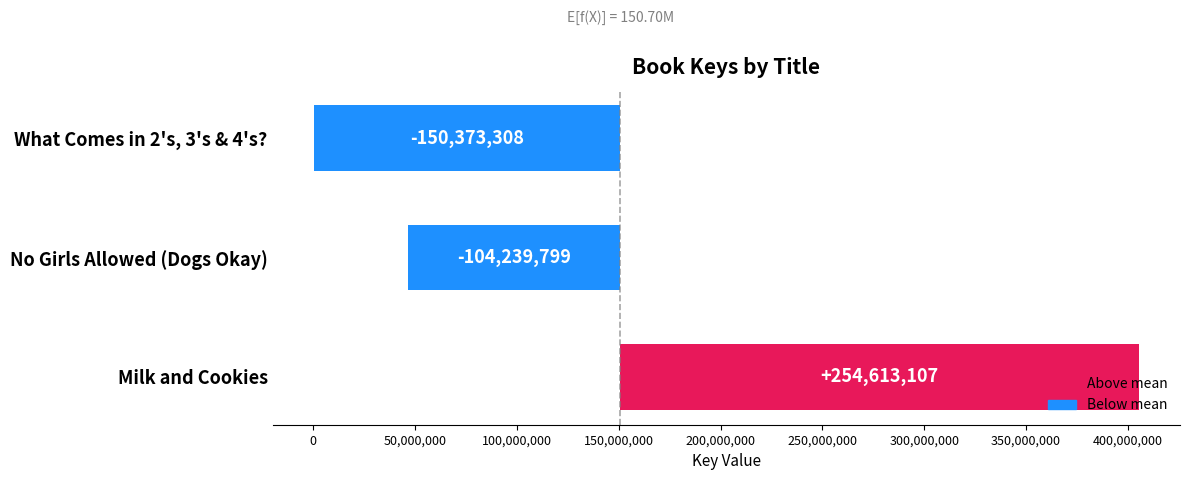

How many values are below -104239799?

1